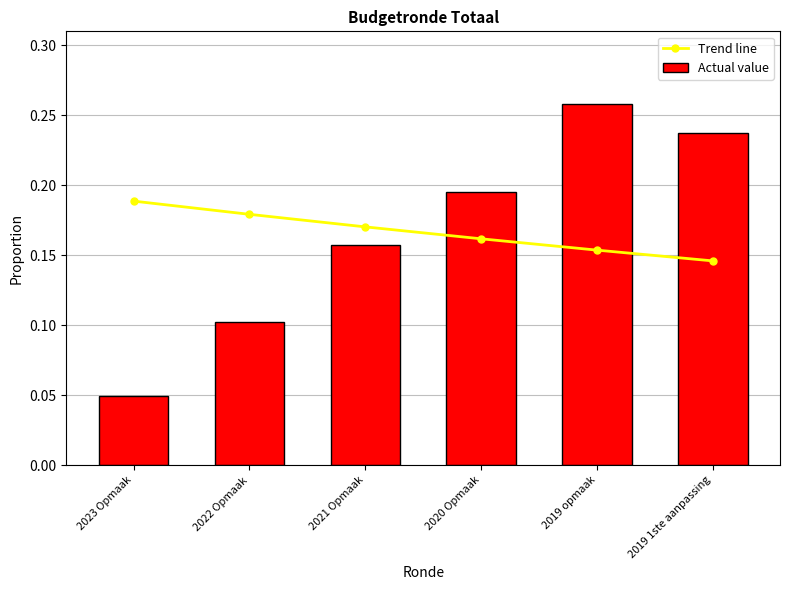

The Actual value series shows 0.3 at 2019 1ste aanpassing. True or false?

False